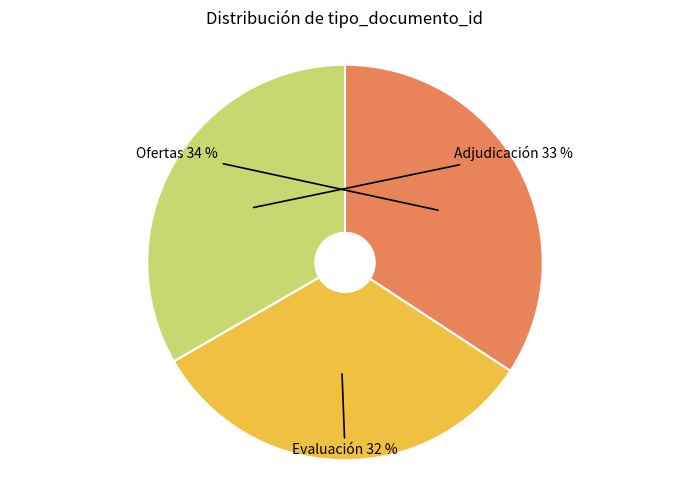

Is there a majority slice in this chart?

No